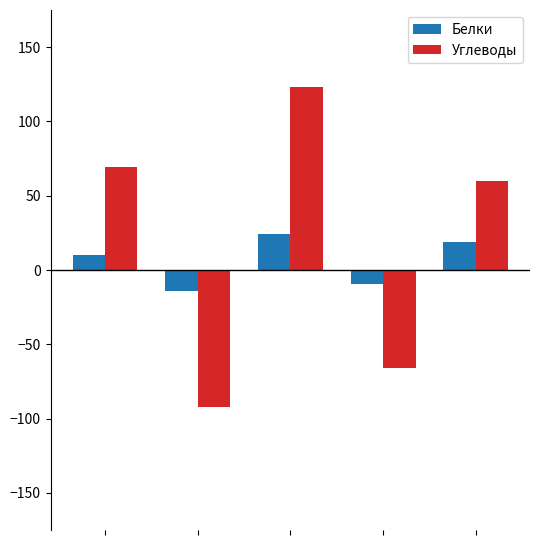

How many bars are there in each group?

2